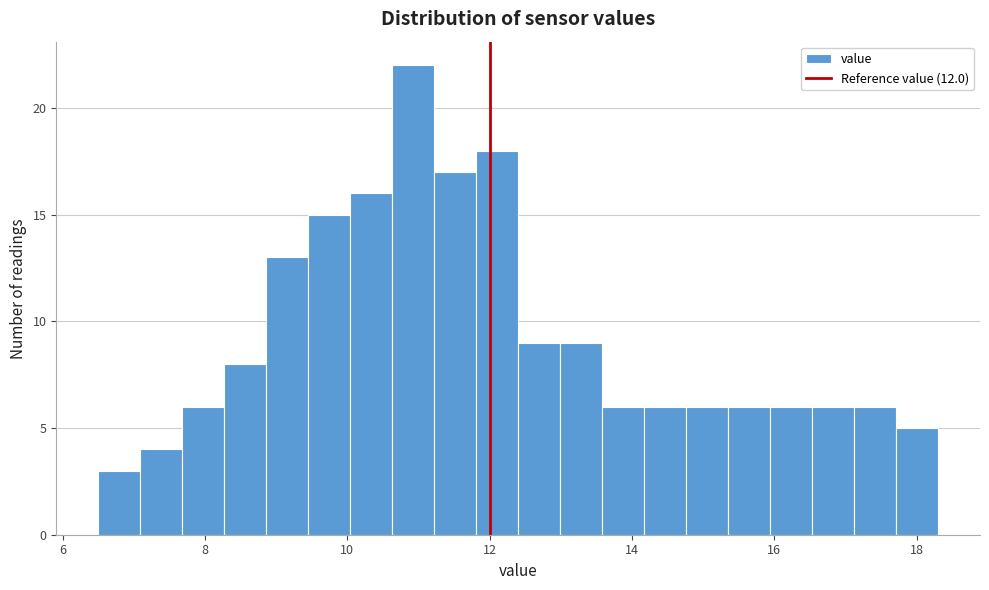

Read against the x-axis, roughly where is the centre of the tallest bar?

11.0